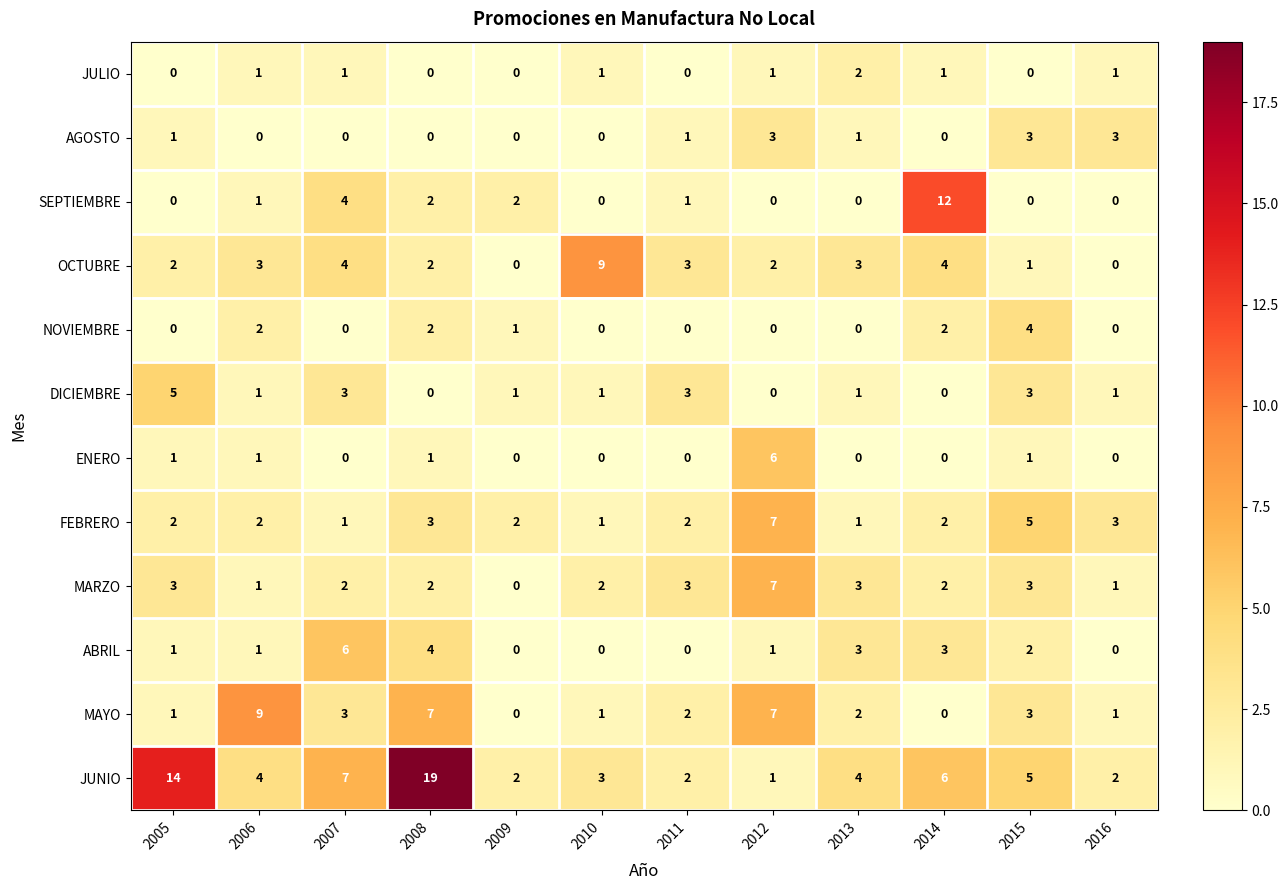

What is the average value of the FEBRERO series?

3